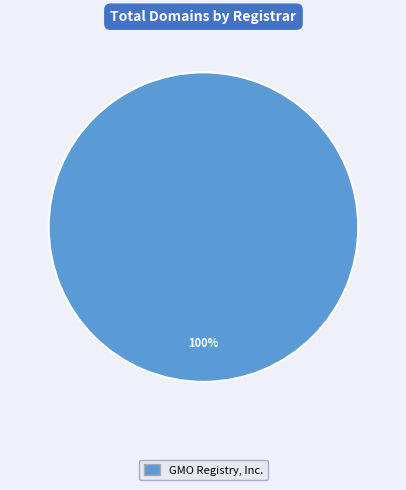

Is there a majority slice in this chart?

Yes